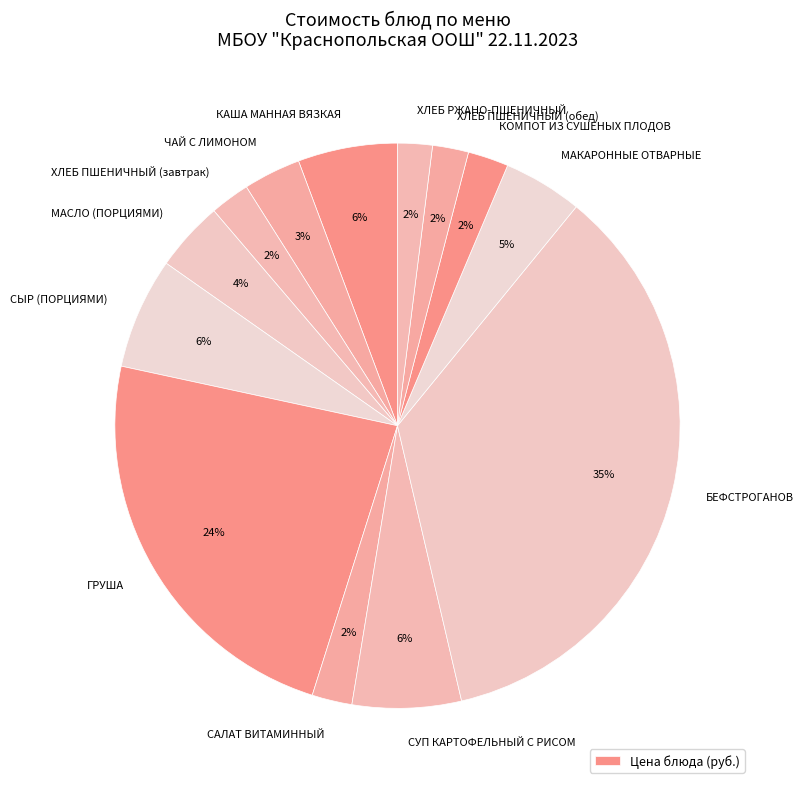

How many segments does this pie chart have?

13